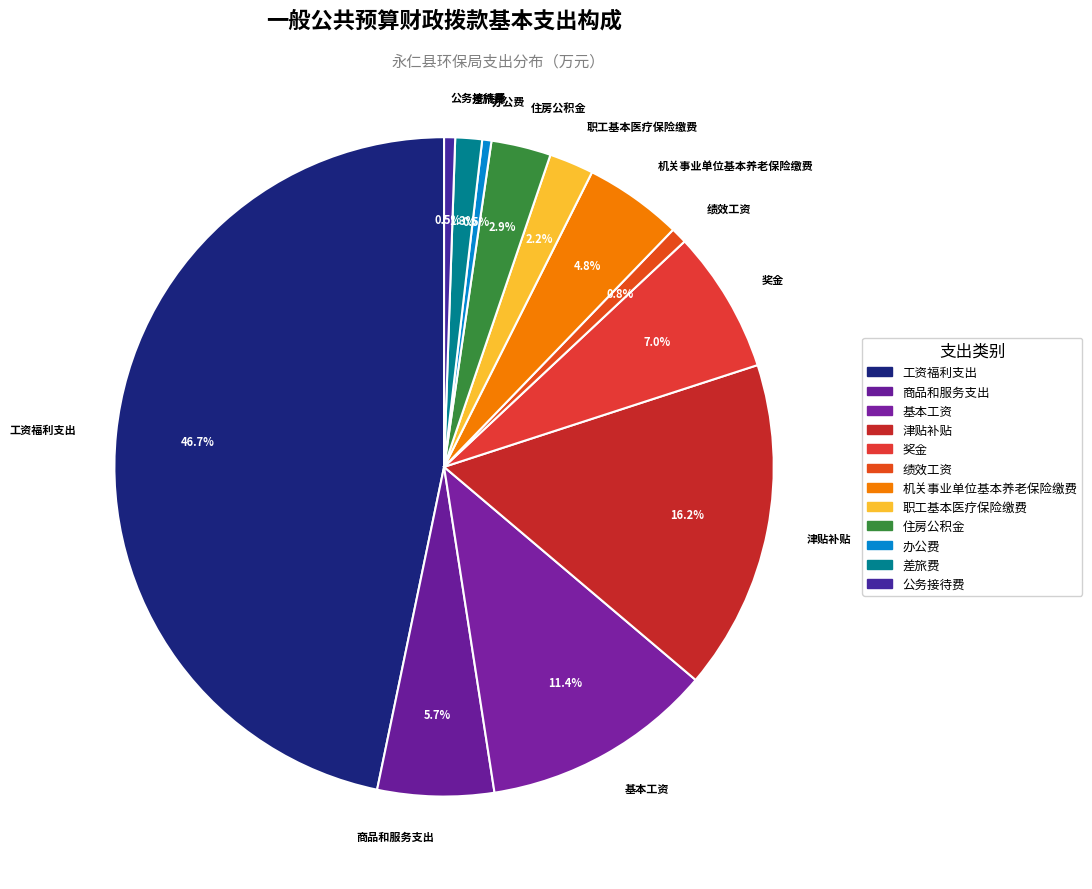

To the nearest percent, what is the average slice percentage?

8%